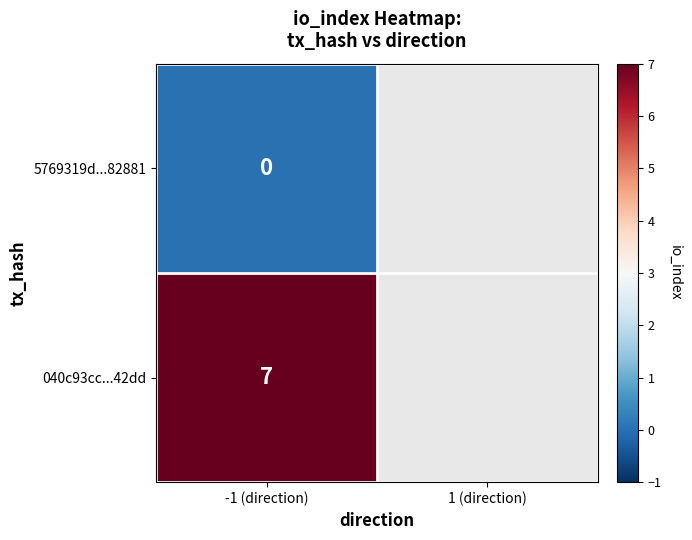

What is the total value across all series at -1 (direction)?

7